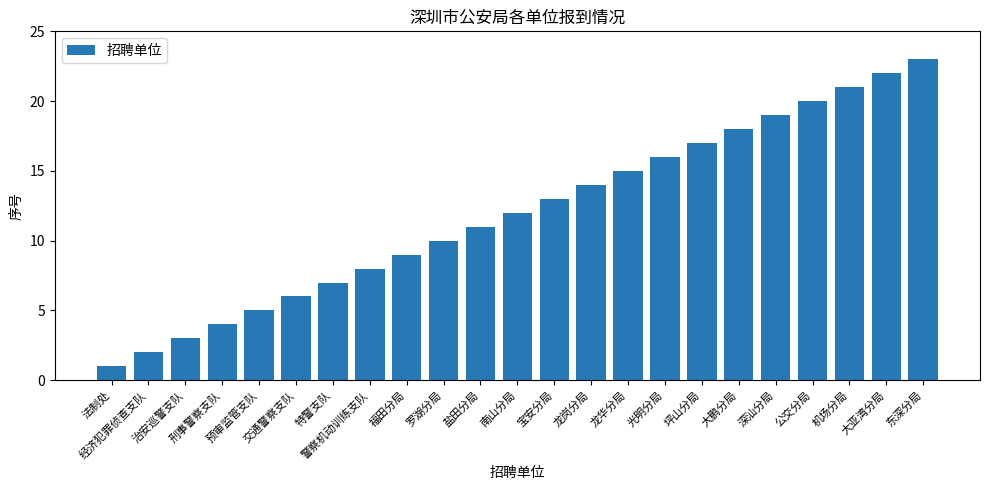

List the labels in order of value, largest first.

东深分局, 大亚湾分局, 机场分局, 公交分局, 深汕分局, 大鹏分局, 坪山分局, 光明分局, 龙华分局, 龙岗分局, 宝安分局, 南山分局, 盐田分局, 罗湖分局, 福田分局, 警察机动训练支队, 特警支队, 交通警察支队, 预审监管支队, 刑事警察支队, 治安巡警支队, 经济犯罪侦查支队, 法制处